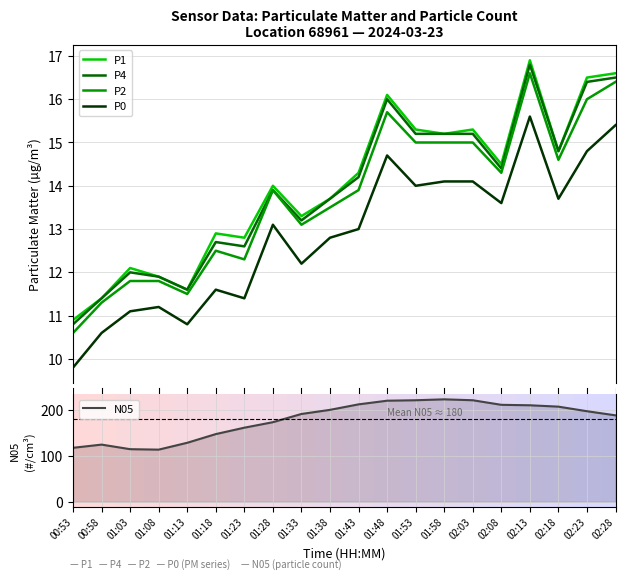

How many distinct data groups are displayed?

5